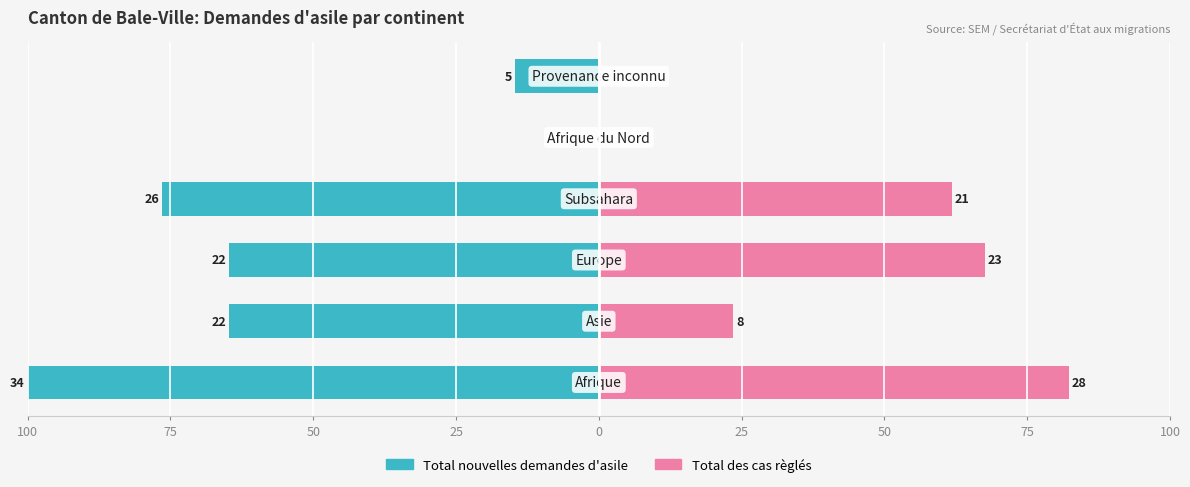

How many groups of bars are there?

6